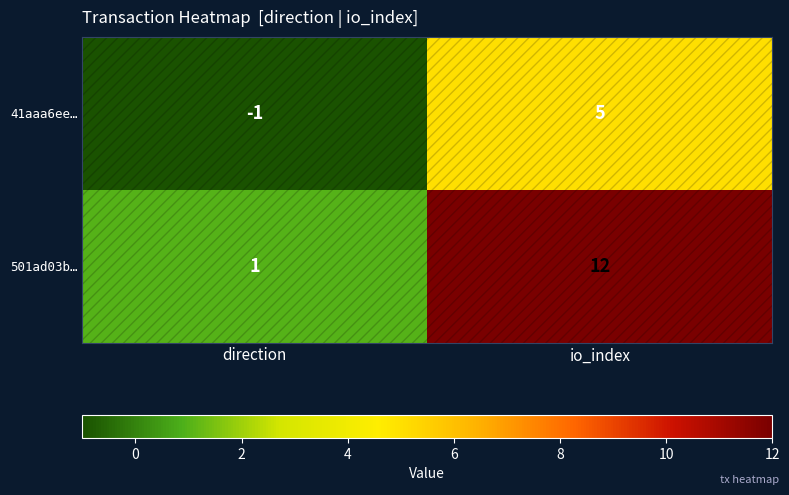

Which series has the largest range (max minus min)?

501ad03b…